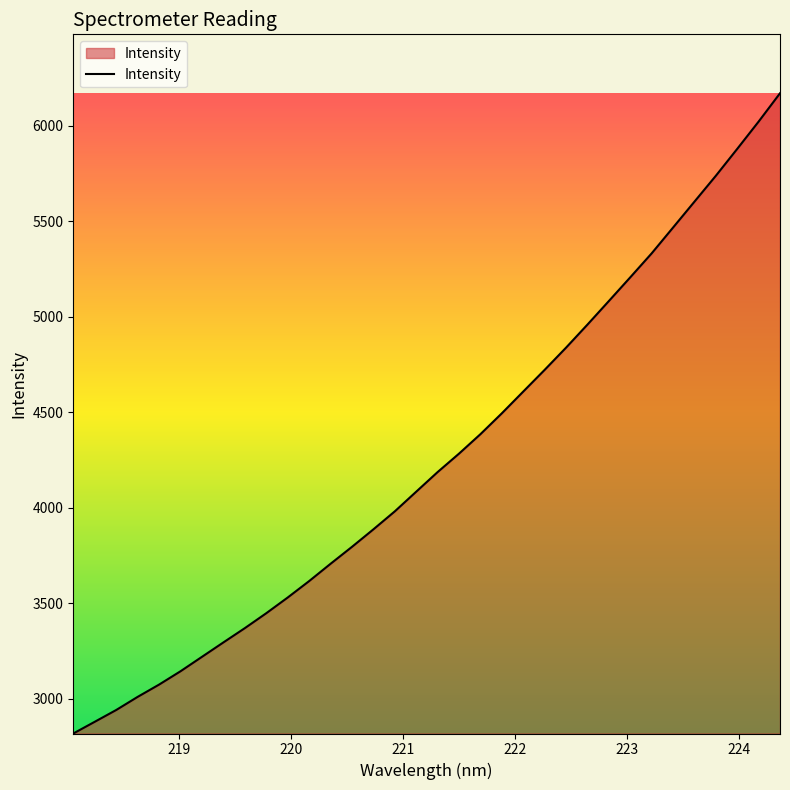

What is the smallest value displayed?

2818.4